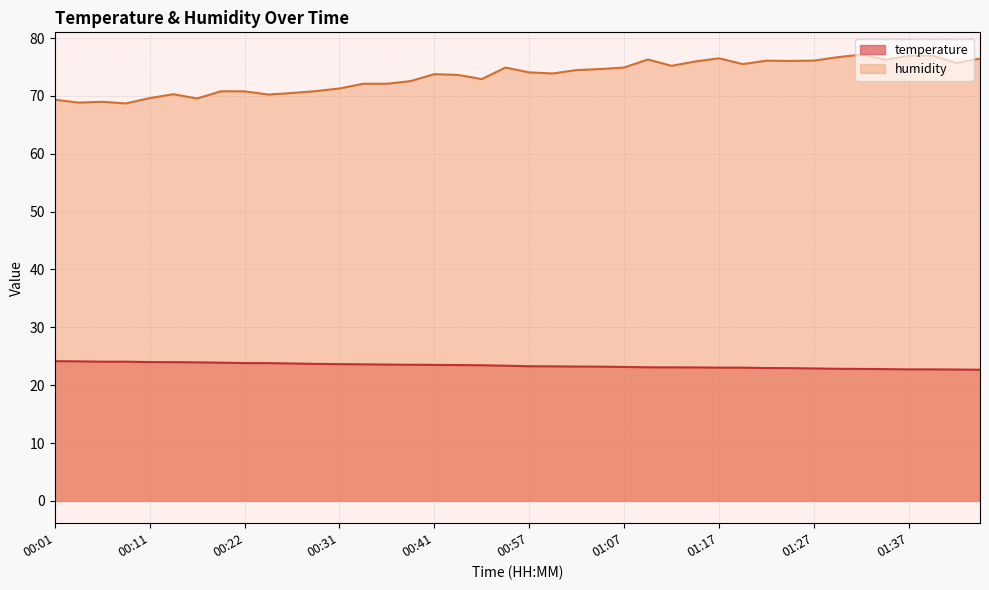

What is the difference between the highest and lowest values at 01:27?

53.2